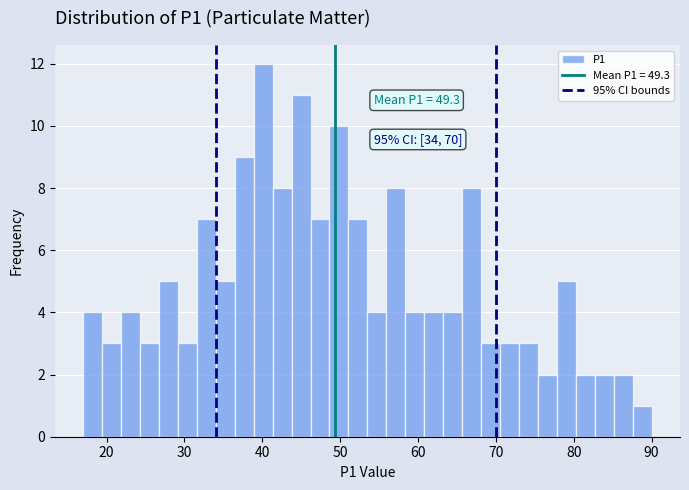

Read against the x-axis, roughly where is the centre of the tallest bar?

40